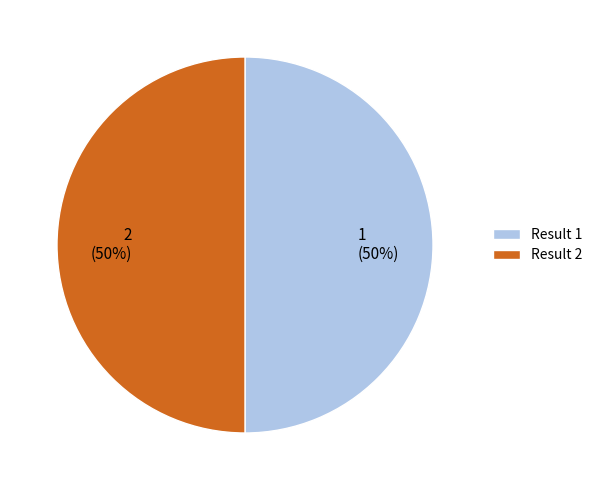

To the nearest percent, what portion does Result 2 represent?

50%